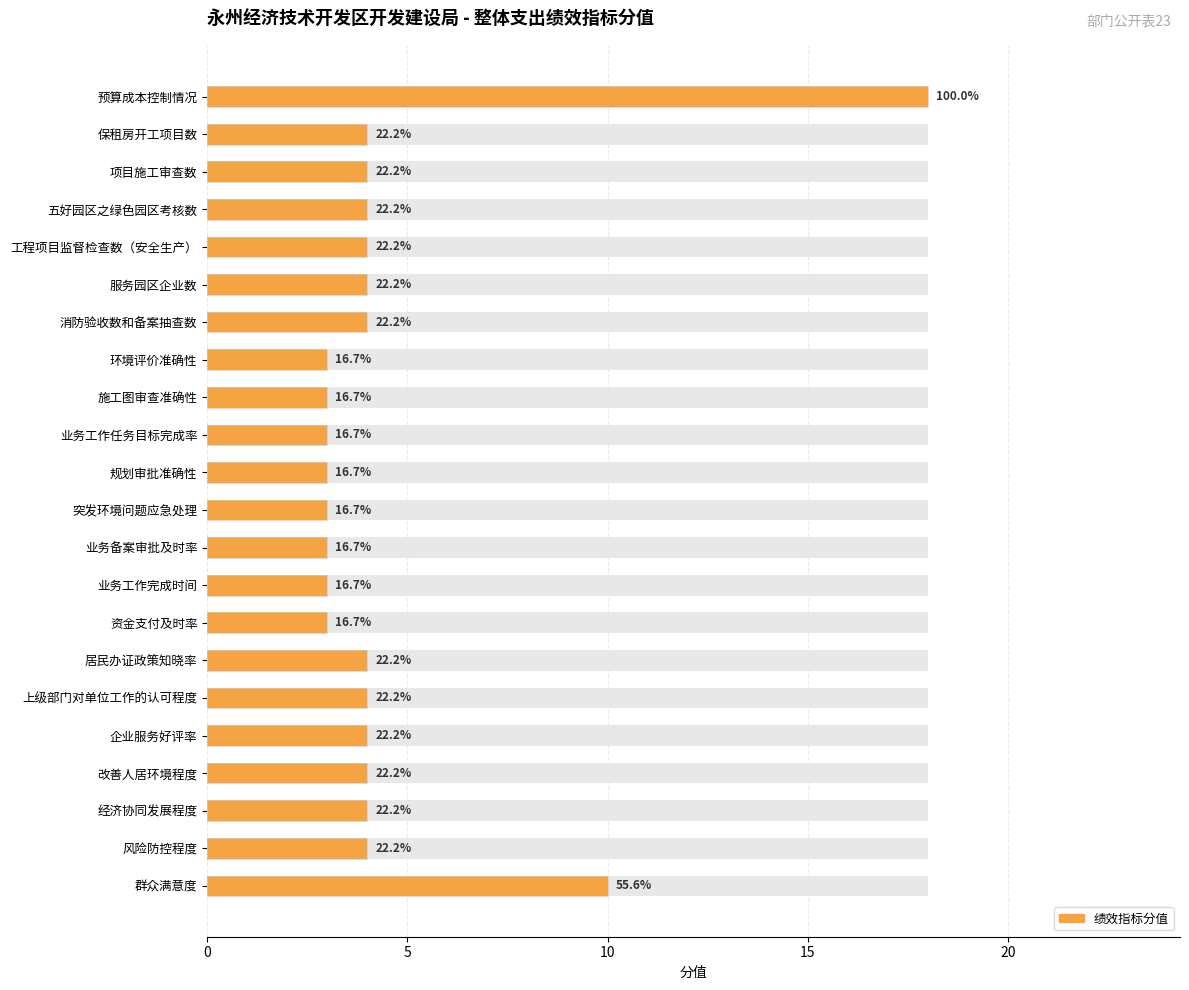

What is the sum of all values?

100